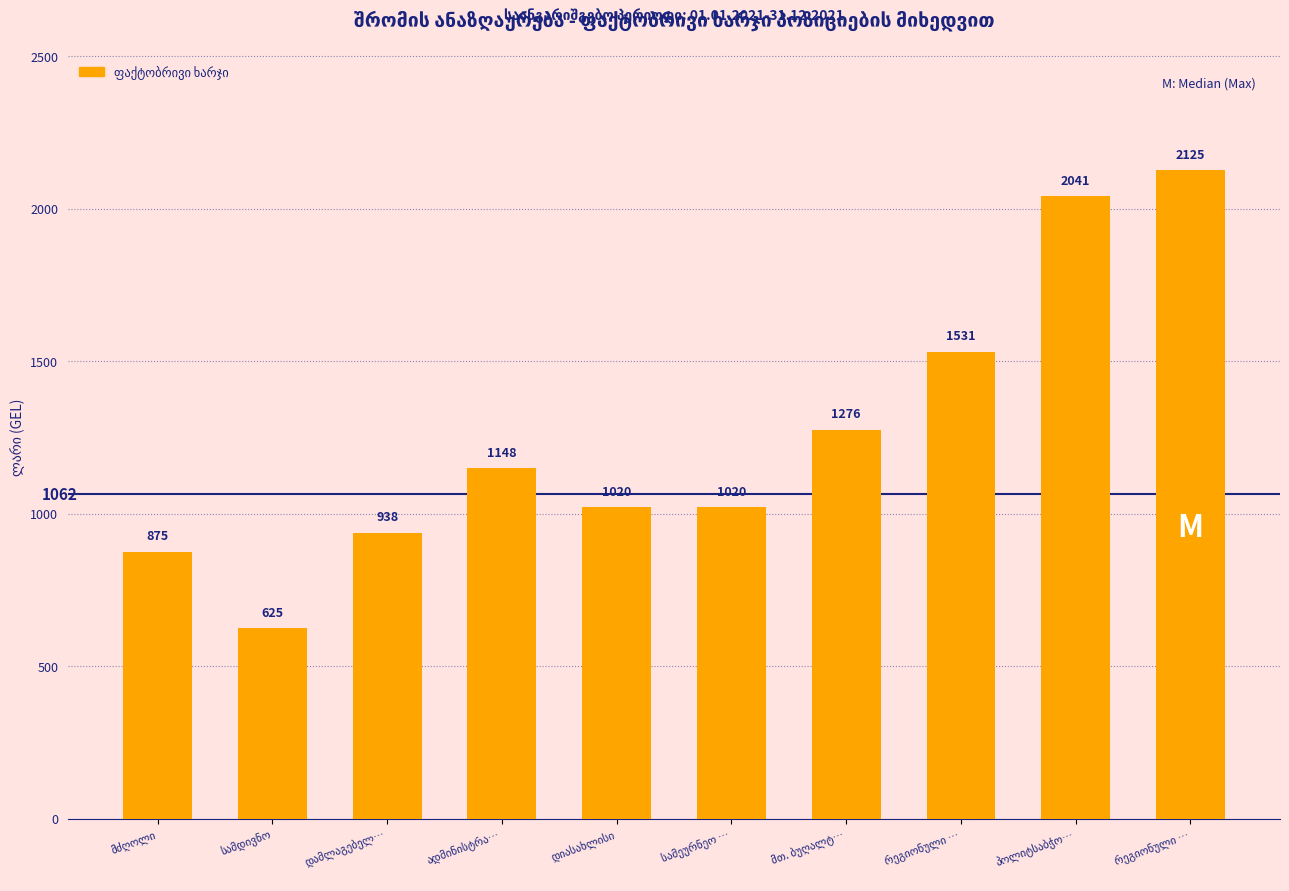

How many distinct data groups are displayed?

1